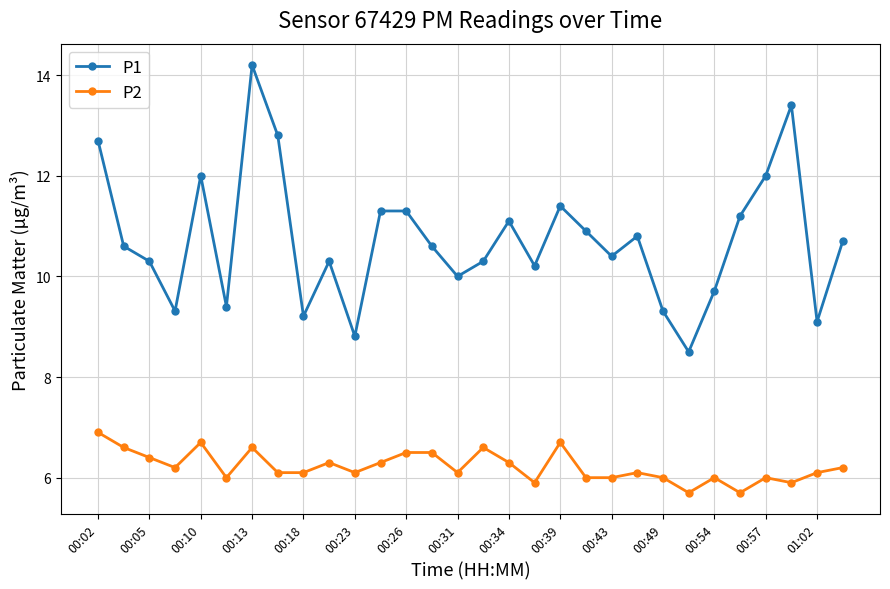

List the series in order of their overall mean, lowest first.

P2, P1